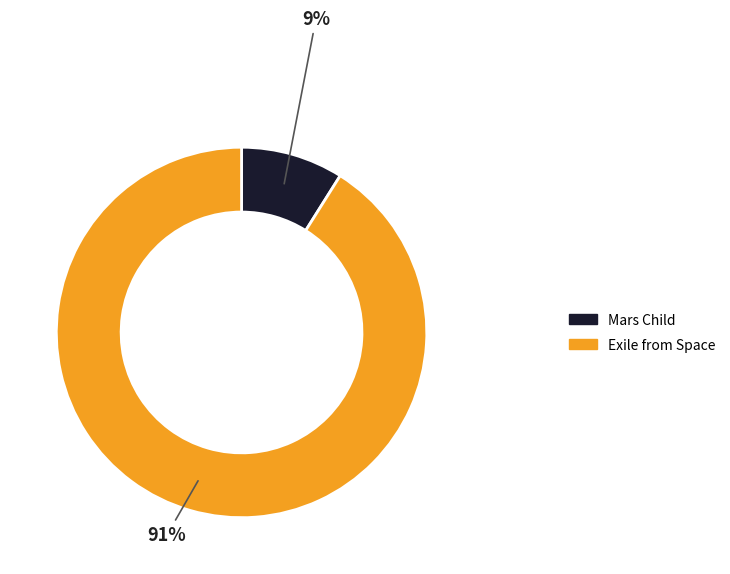

Is it true that Mars Child is 1% of the pie?

False